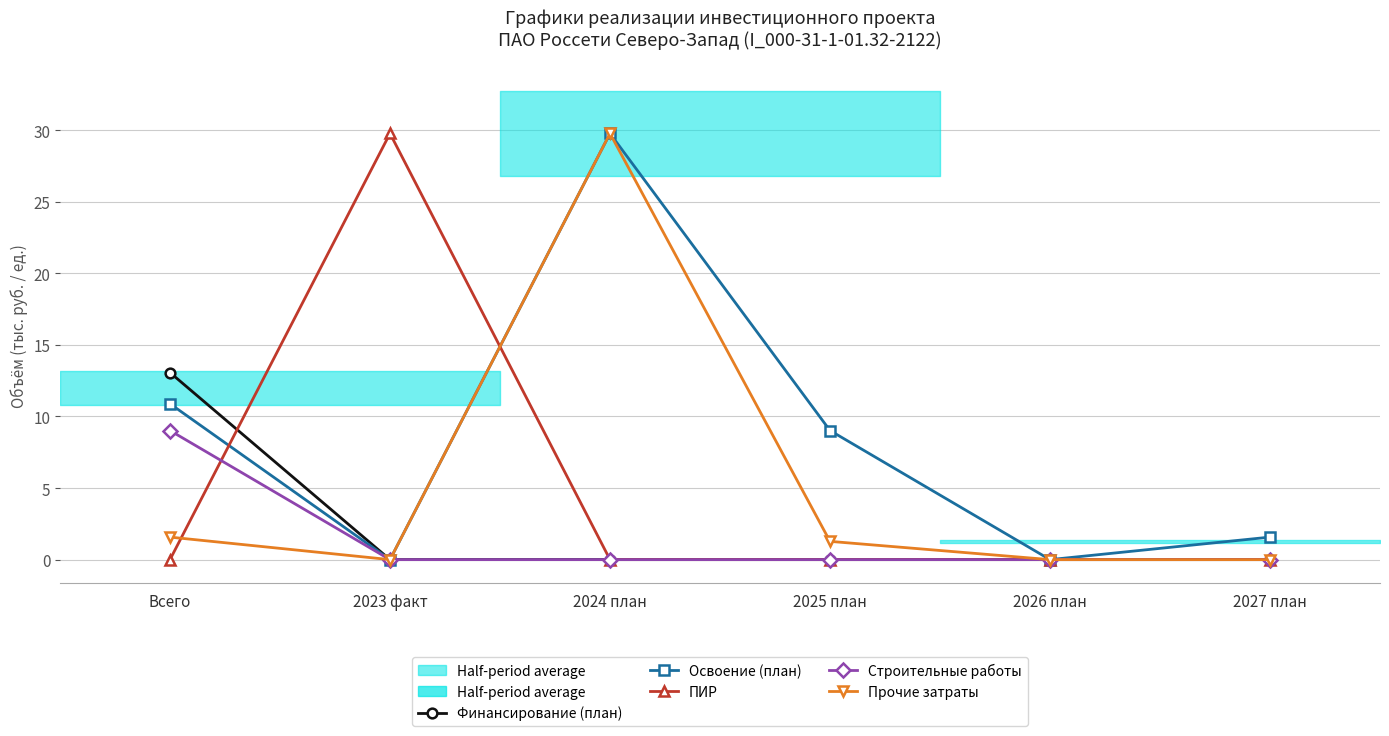

What is the difference between the maximum and minimum values in the Строительные работы series?

9.0